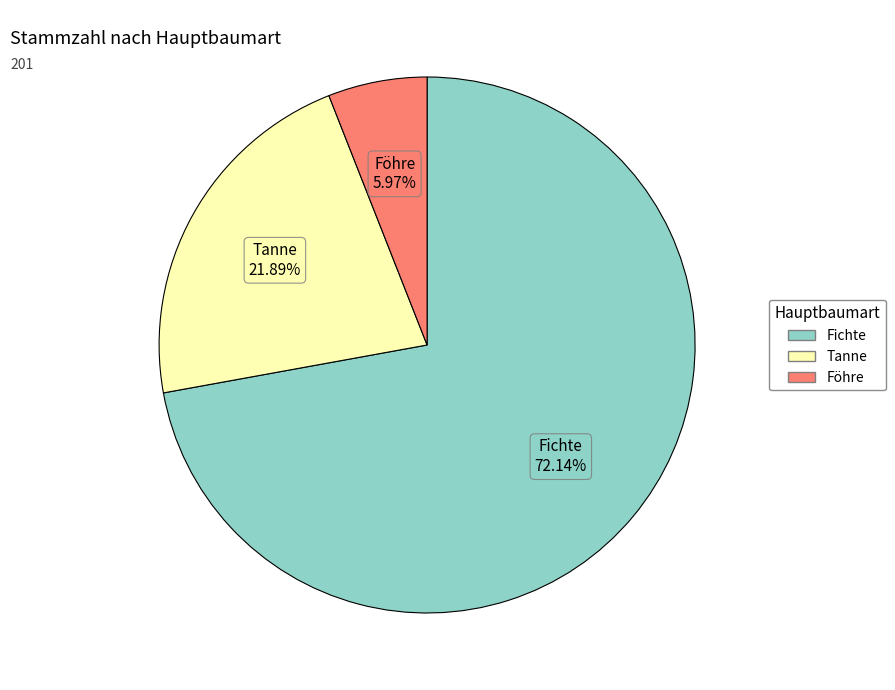

Does any single category account for the majority?

Yes